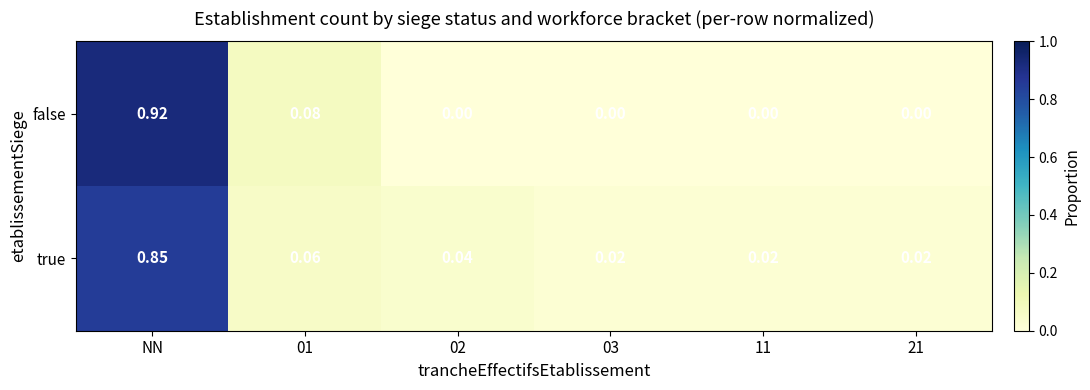

Which series has the largest range (max minus min)?

false